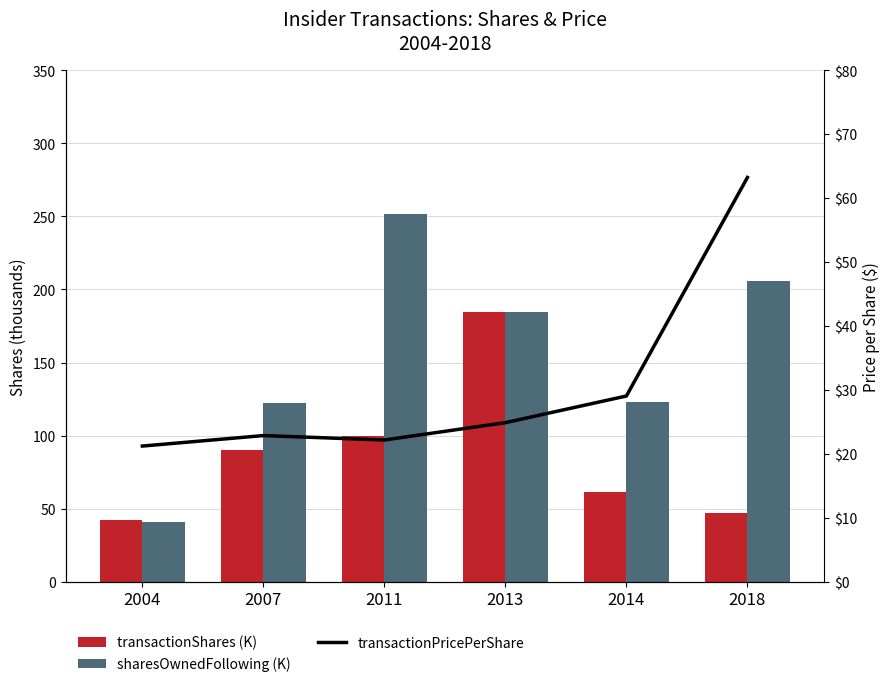

What is the value of the transactionShares (K) bar at the 5th from the left?

61.7